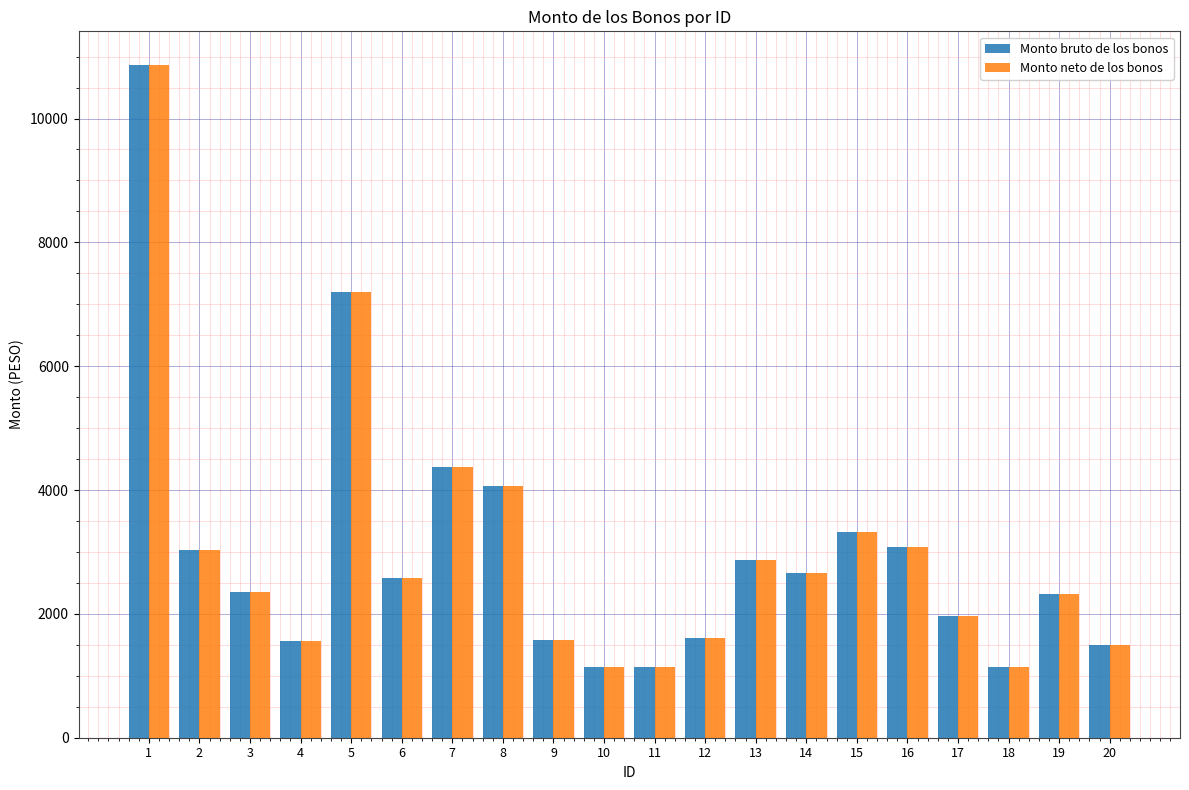

What is the smallest value displayed?

1138.1